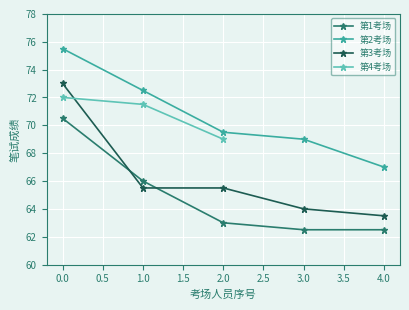

True or false: 第1考场 and 第3考场 cross at least once.

True